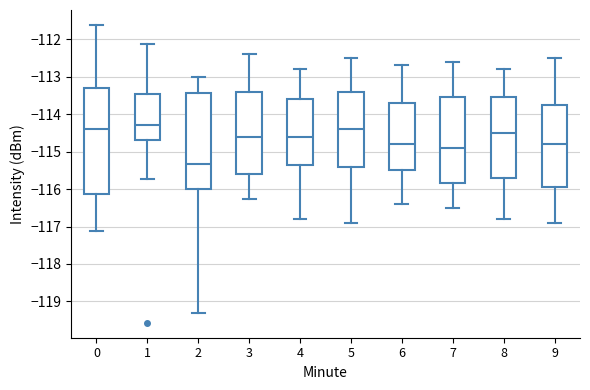

Where does the lower whisker of the box at x = 1 end on the y-axis? The values are not printed on the chart, so give them approximately, as read against the axis.

-115.7